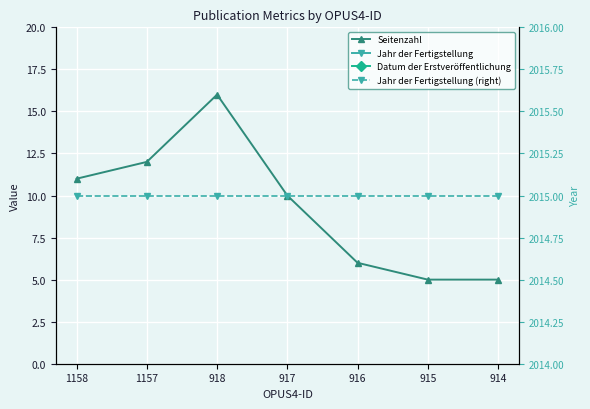

What is the difference between the highest and lowest values at 916?

2009